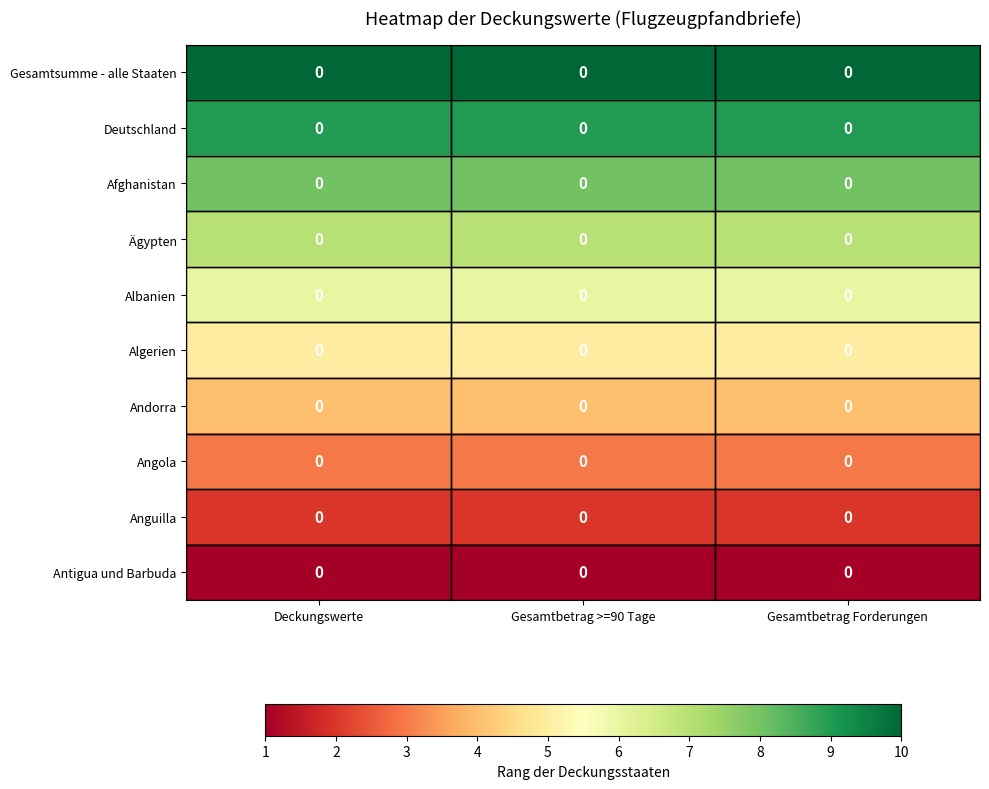

At which label is Angola closest to 3?

Deckungswerte